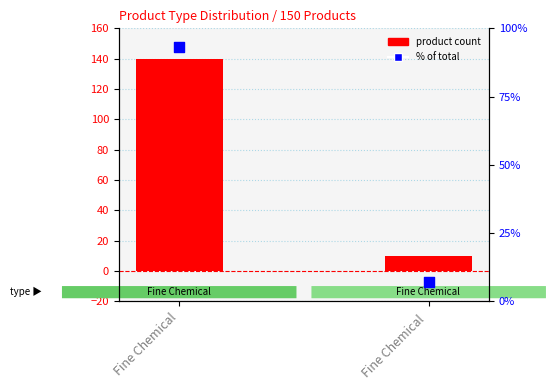

What is the total value across all series at Fine Chemical ?

17